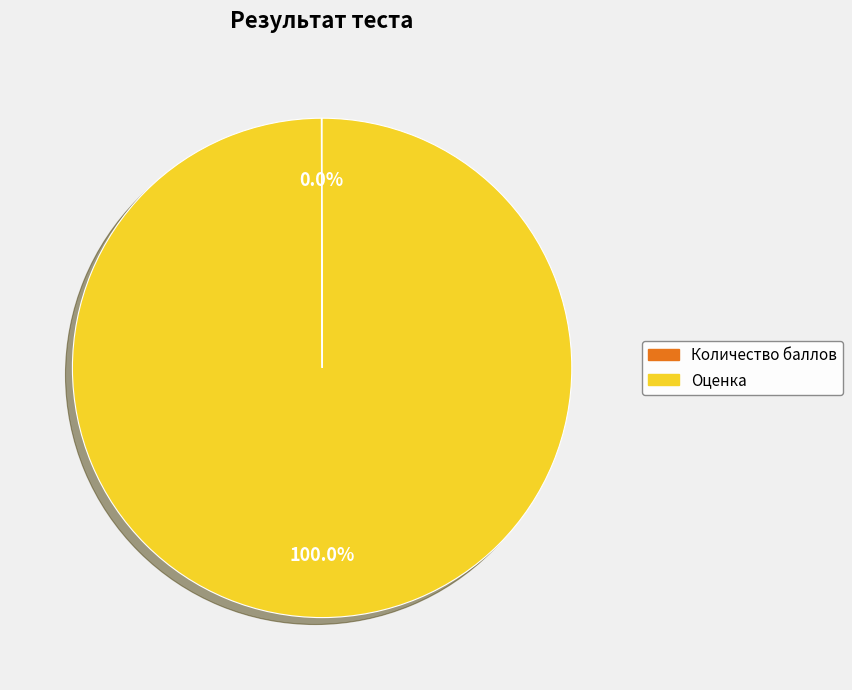

Is there a majority slice in this chart?

Yes